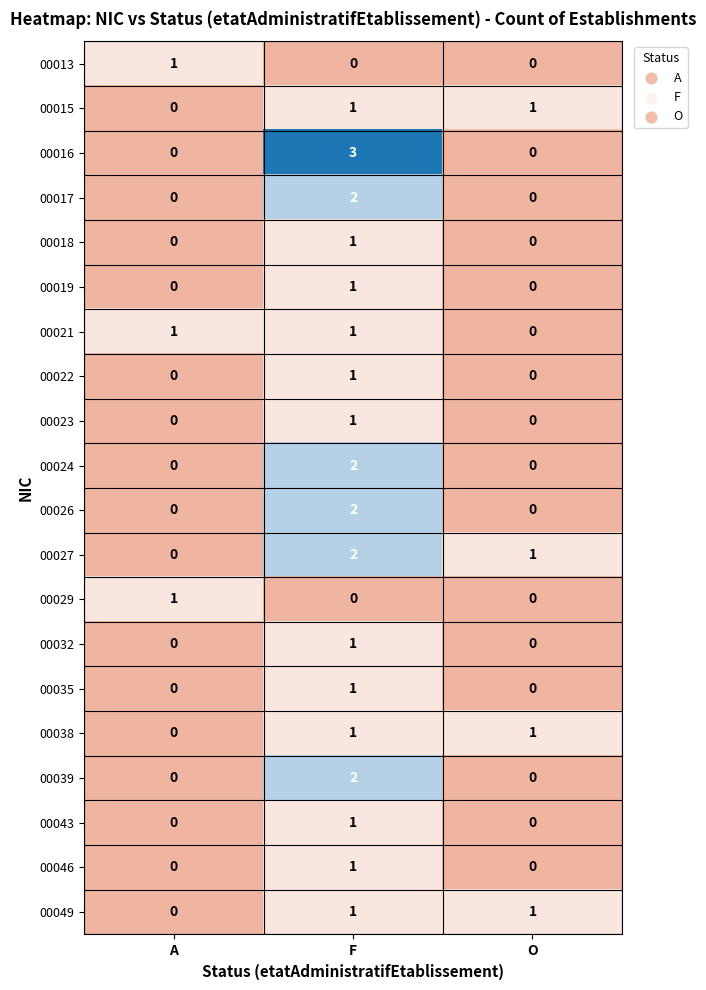

What is the greatest value displayed?

3